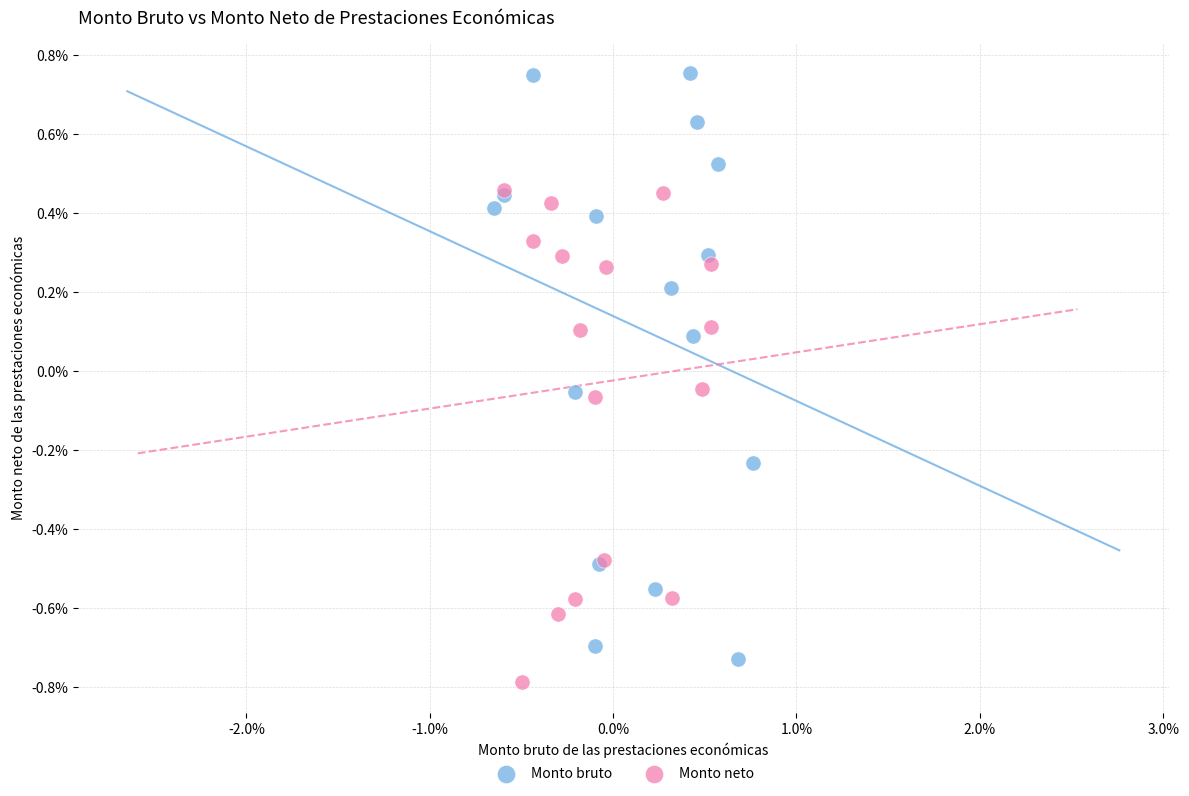

Which series has the largest Y range (max minus min)?

Monto bruto